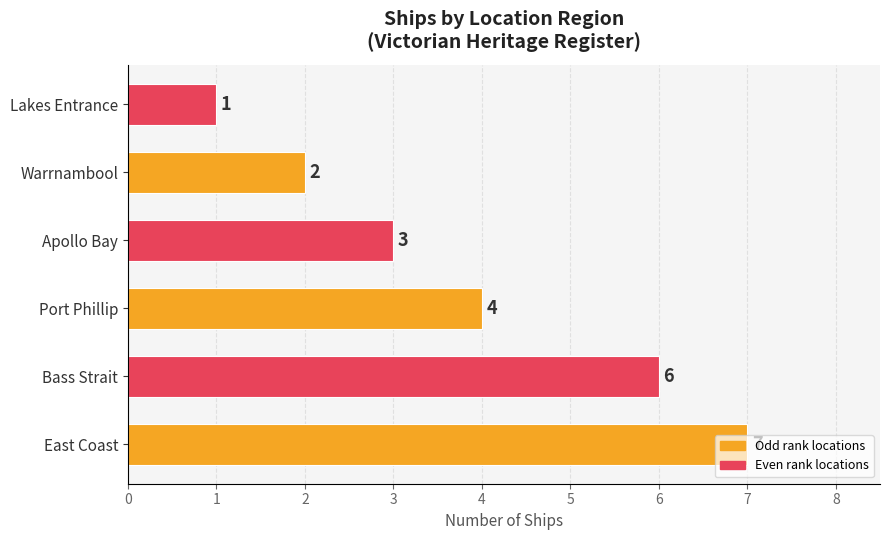

Count the number of categories in the chart.

6